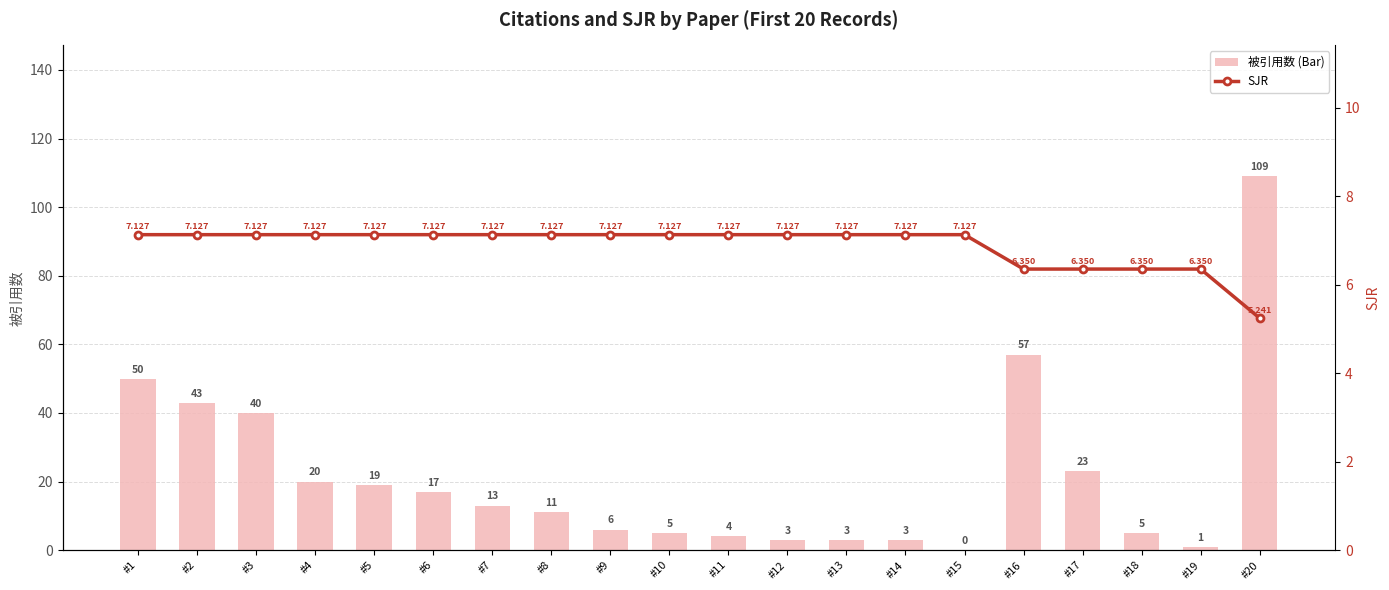

At which category does the chart reach its minimum across all series?

#15